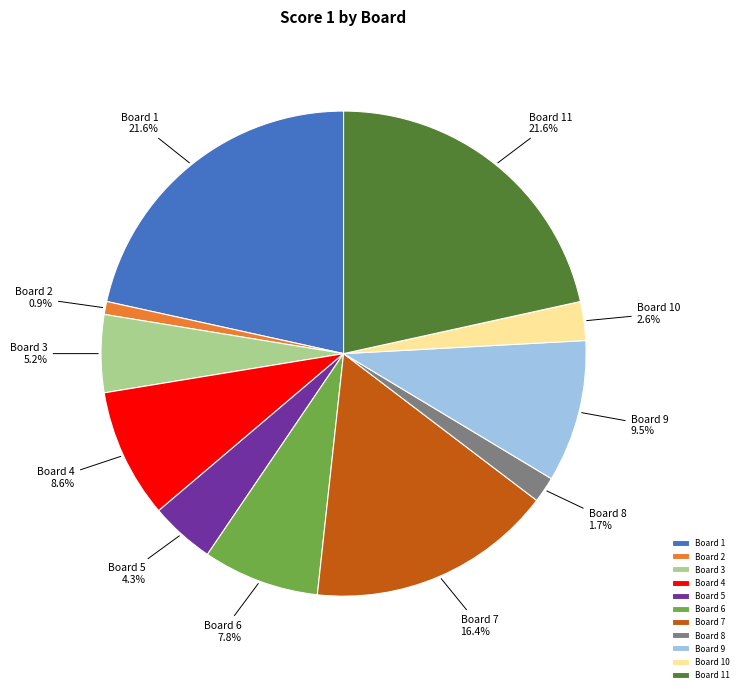

Is the sum of Board 6 and Board 10 greater than half?

No